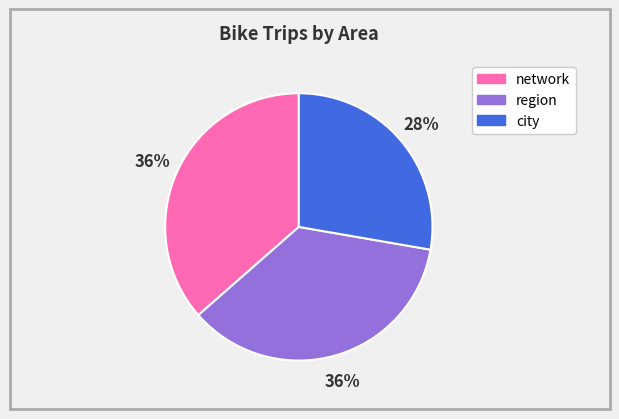

Which category has the smallest portion of the pie?

city